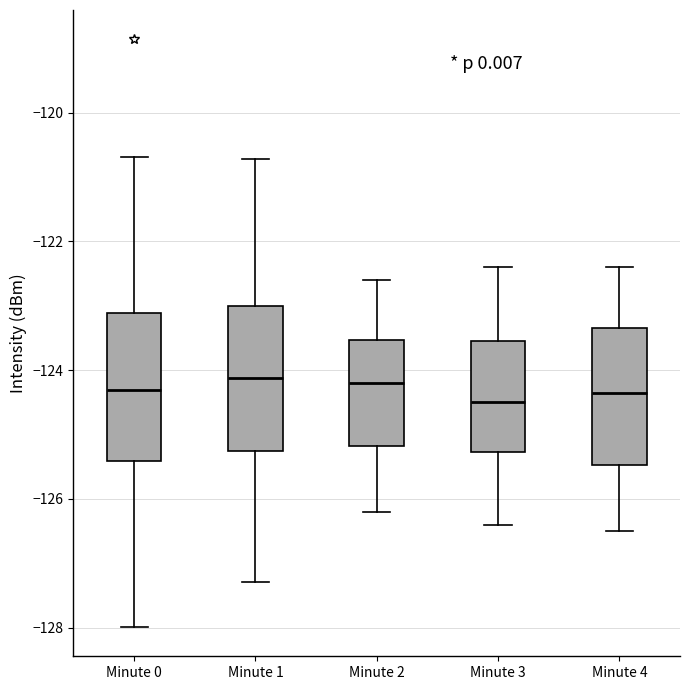

Reading left to right, transcribe this box plot: for each box, give where its median line is, the range the box spans, and where its two whiskers end, as read against the y-axis. The values are not printed on the chart, so give them approximately, as read against the axis.

Minute 0: median -124.4, box -125.4 to -123.2, whiskers -128.0 to -120.6
Minute 1: median -124.2, box -125.2 to -123.0, whiskers -127.2 to -120.8
Minute 2: median -124.2, box -125.2 to -123.6, whiskers -126.2 to -122.6
Minute 3: median -124.4, box -125.2 to -123.6, whiskers -126.4 to -122.4
Minute 4: median -124.4, box -125.4 to -123.4, whiskers -126.4 to -122.4